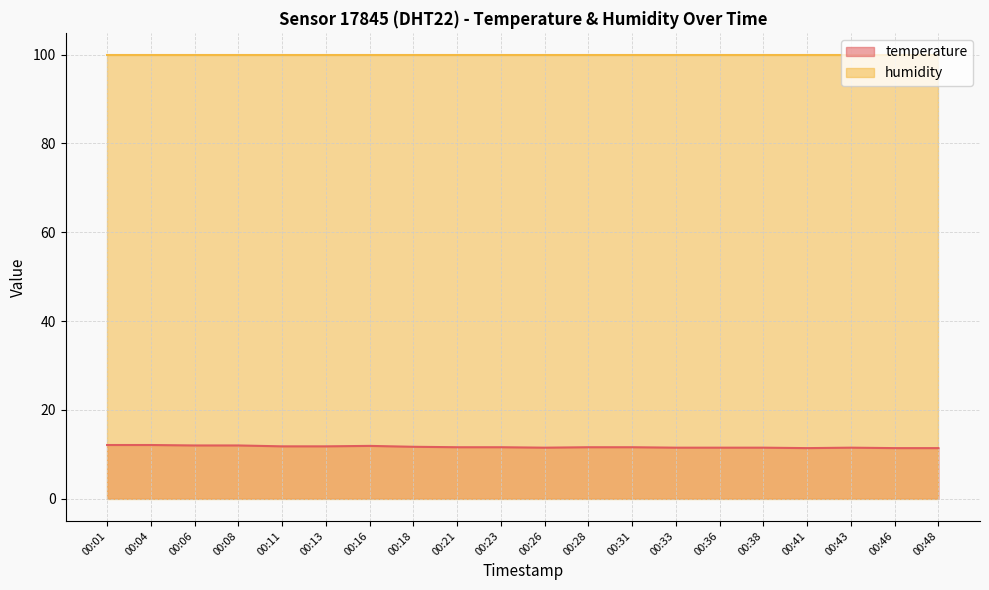

What is the value of the 8th point from the left?

11.7